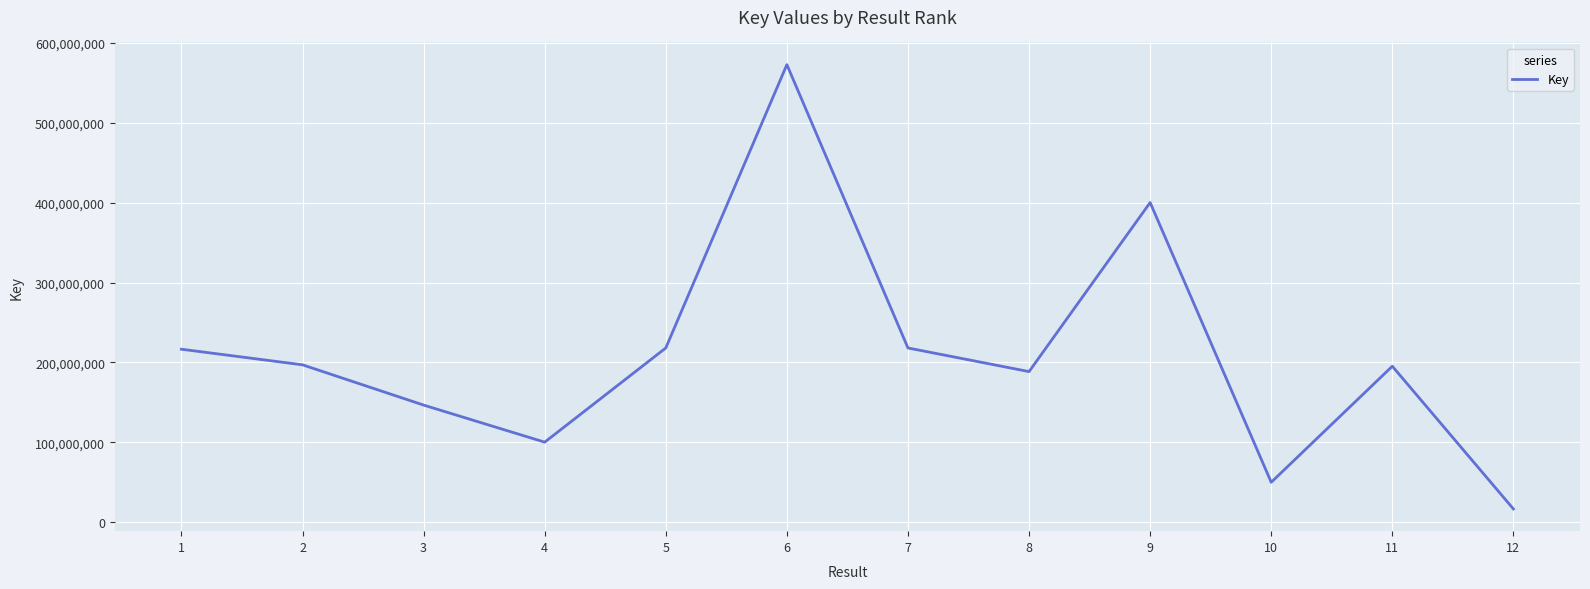

True or false: the data shows 216563600 at 1.

True